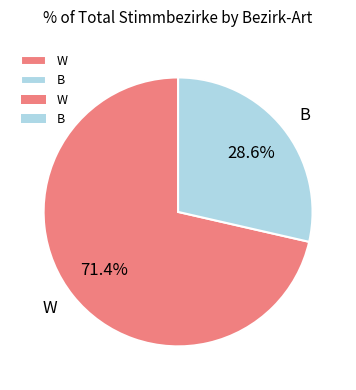

The B slice represents 43% of the pie. True or false?

False